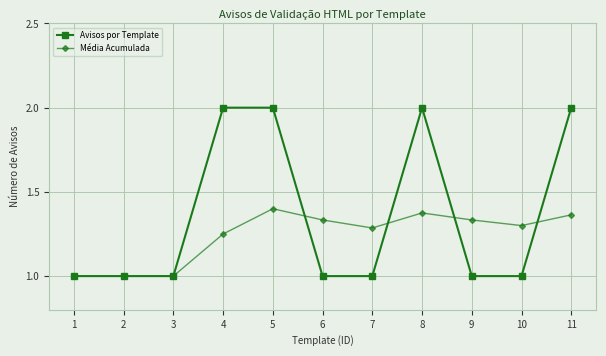

True or false: Avisos por Template has more than 0 interior local peaks.

True